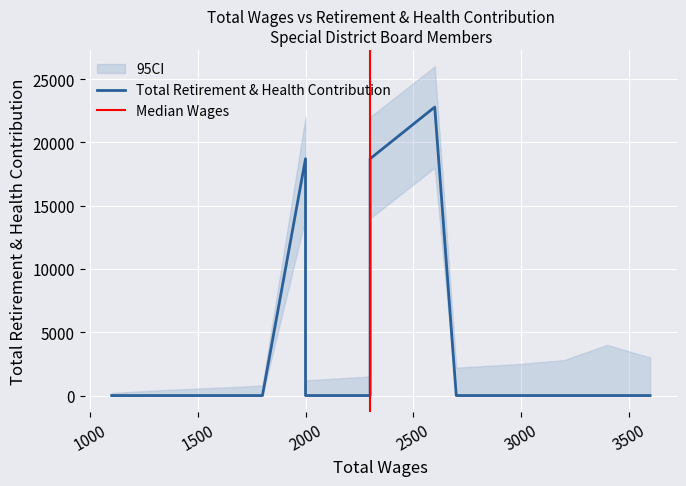

Rank the categories by CI_lower value from lowest to highest.

3600, 3400, 3400, 3200, 3000, 2800, 2700, 2300, 2300, 2300, 2000, 1800, 1700, 1300, 1200, 1100, 1100, 2300, 2000, 2600